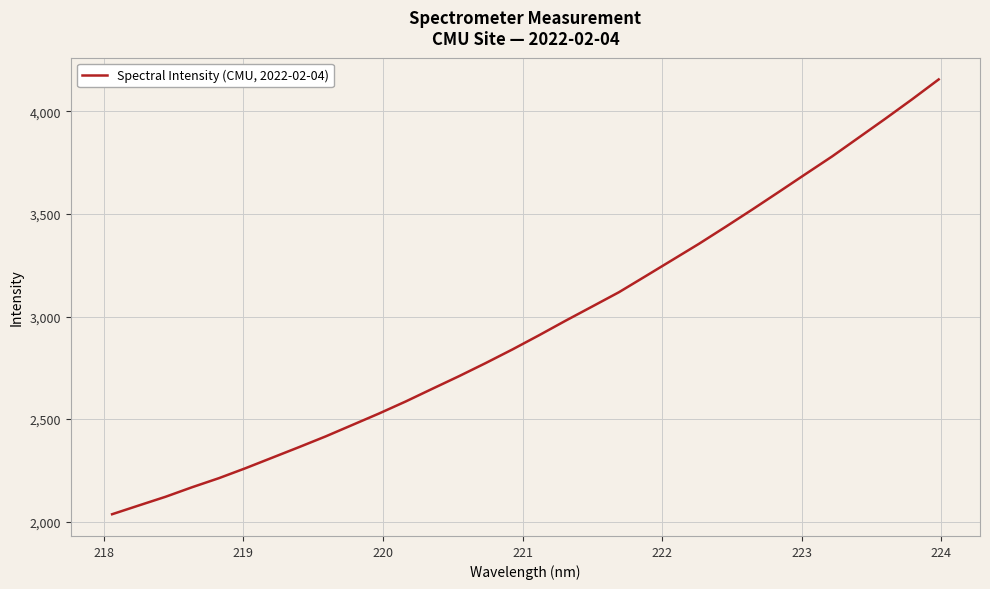

What is the difference between the maximum and minimum values?

2119.5